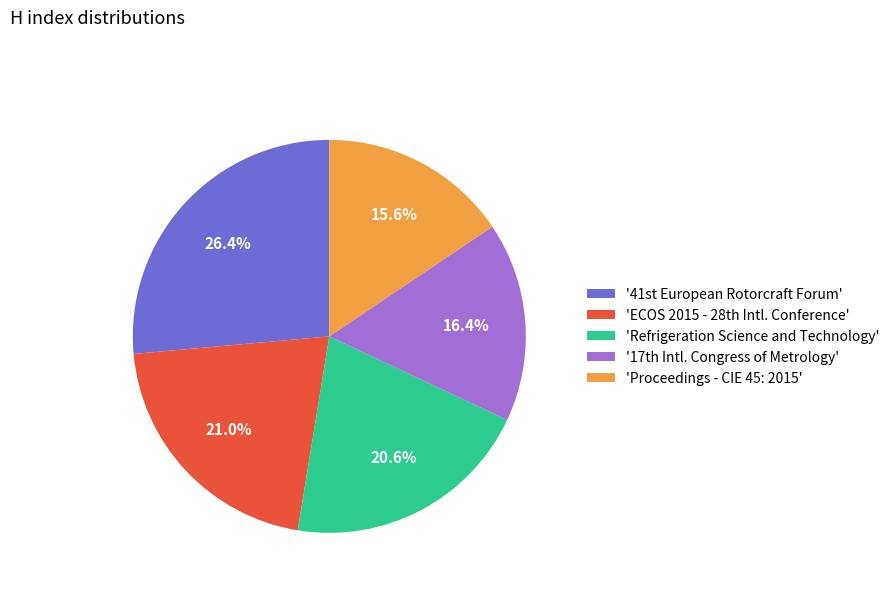

Is there any slice that represents more than half of the pie?

No